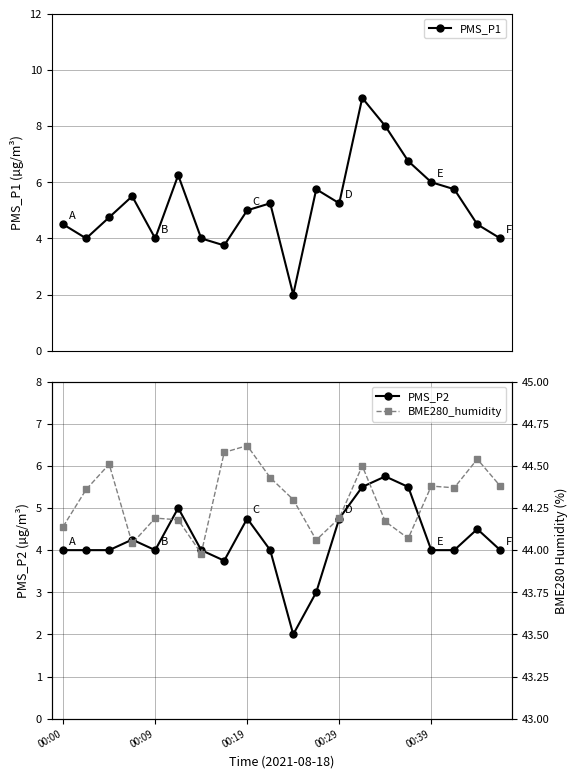

At how many categories does at least one series exceed 12?

20